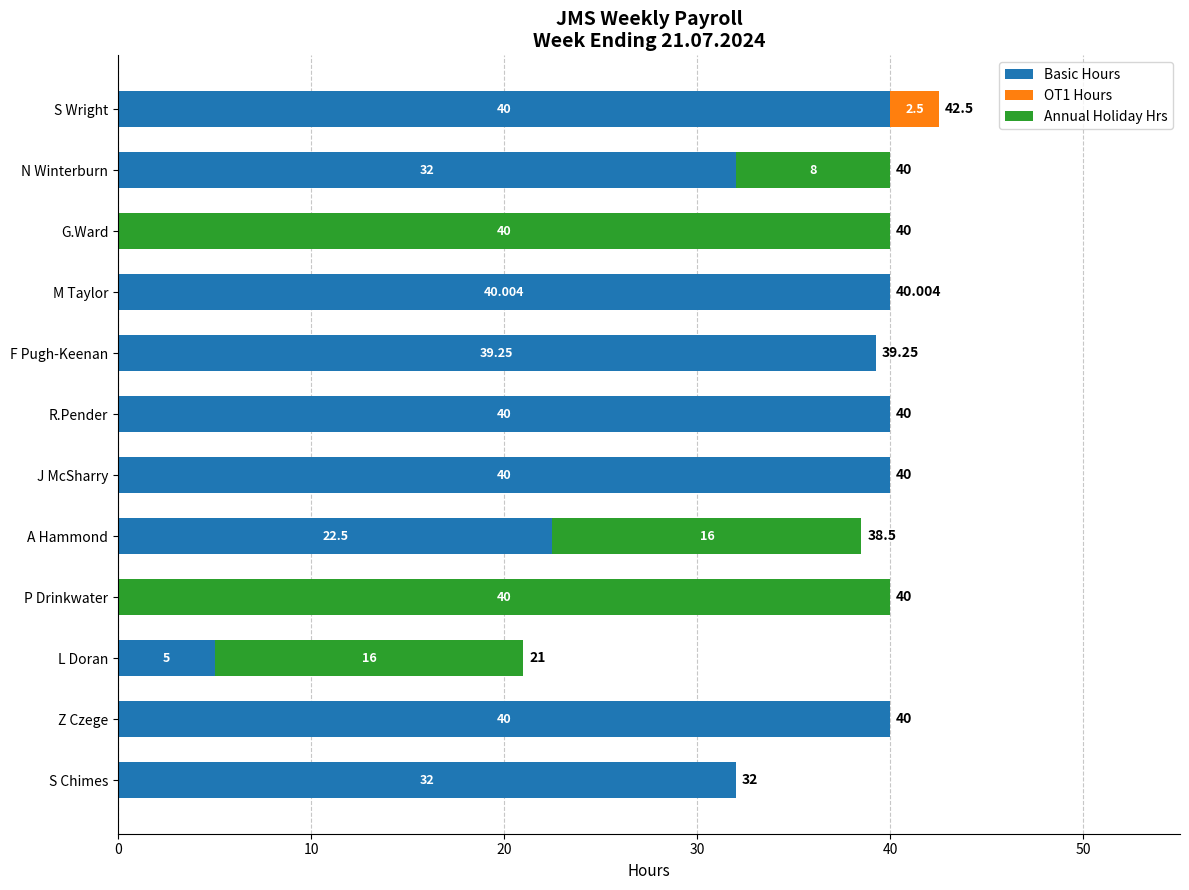

Where is Basic Hours nearest to the value 20?

A Hammond